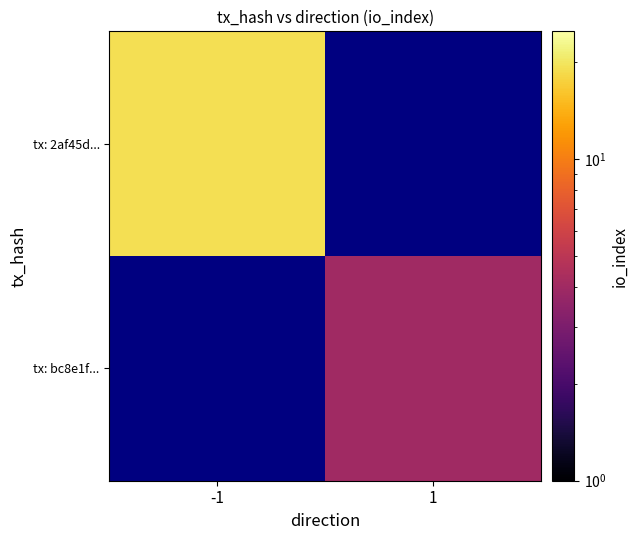

At how many categories does at least one series exceed 4?

1